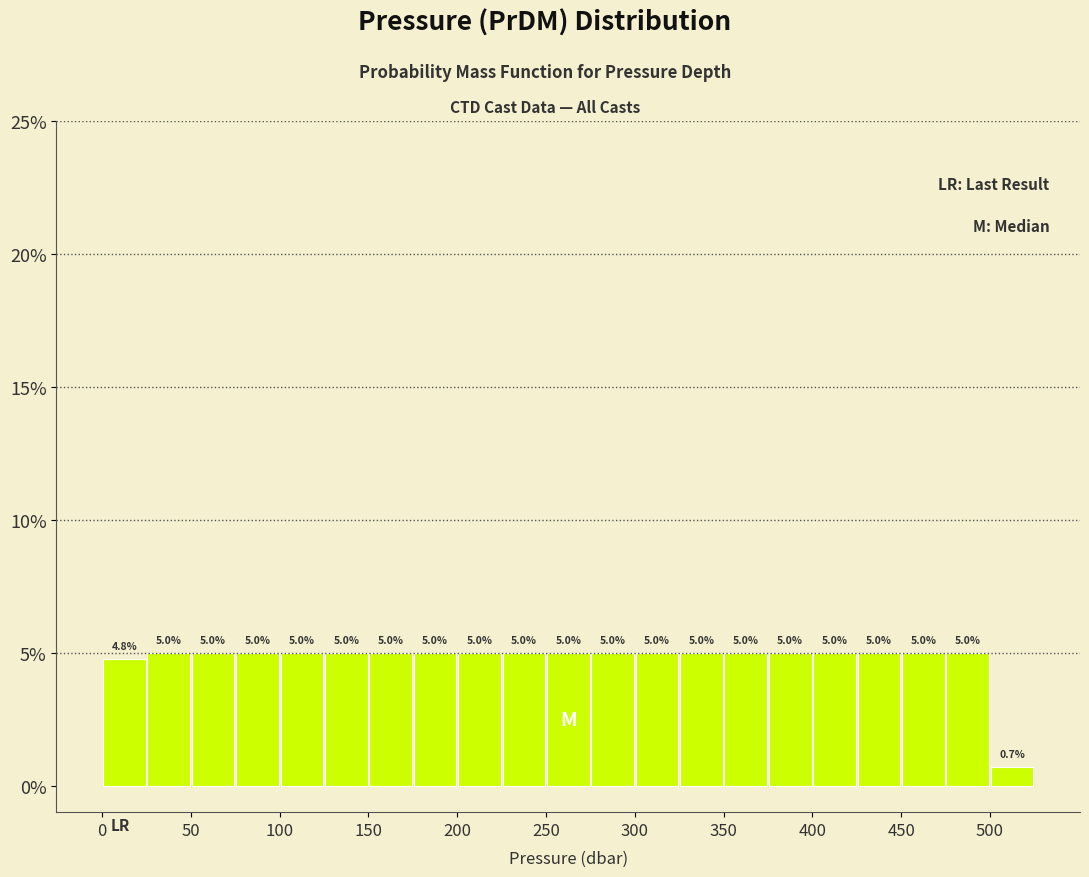

What is the height of the bar covering 300 to 325 on the x-axis?

5.0